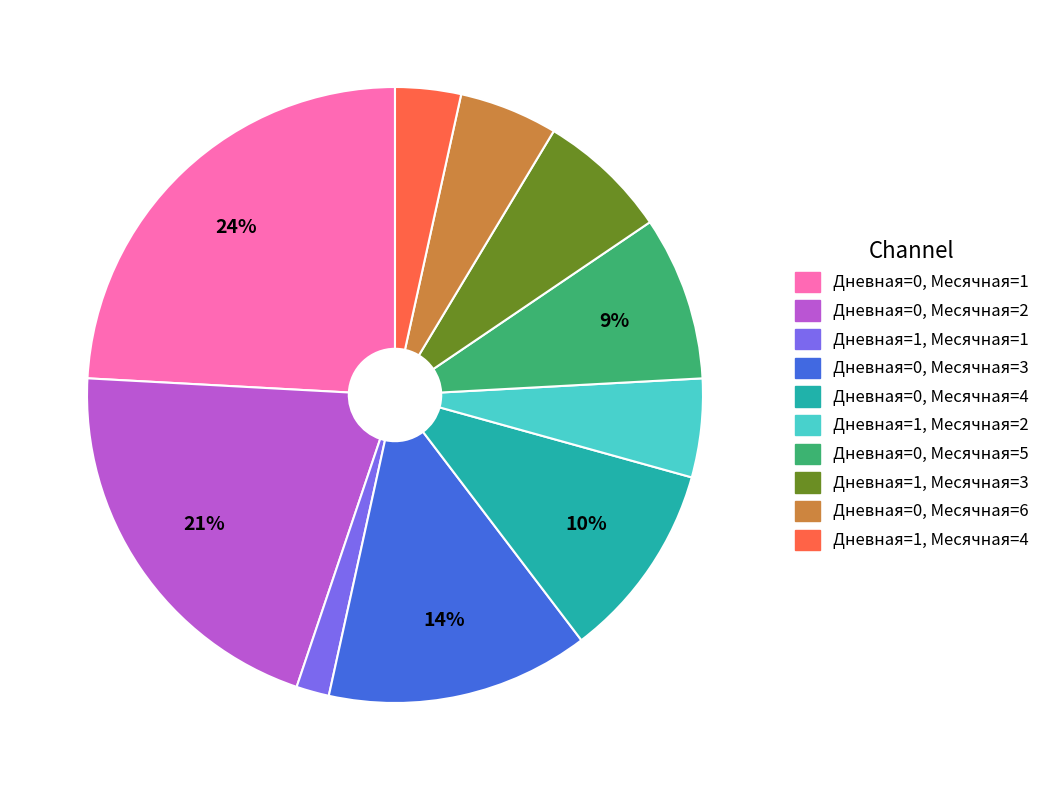

Which slice is the smallest?

Дневная=1, Месячная=1